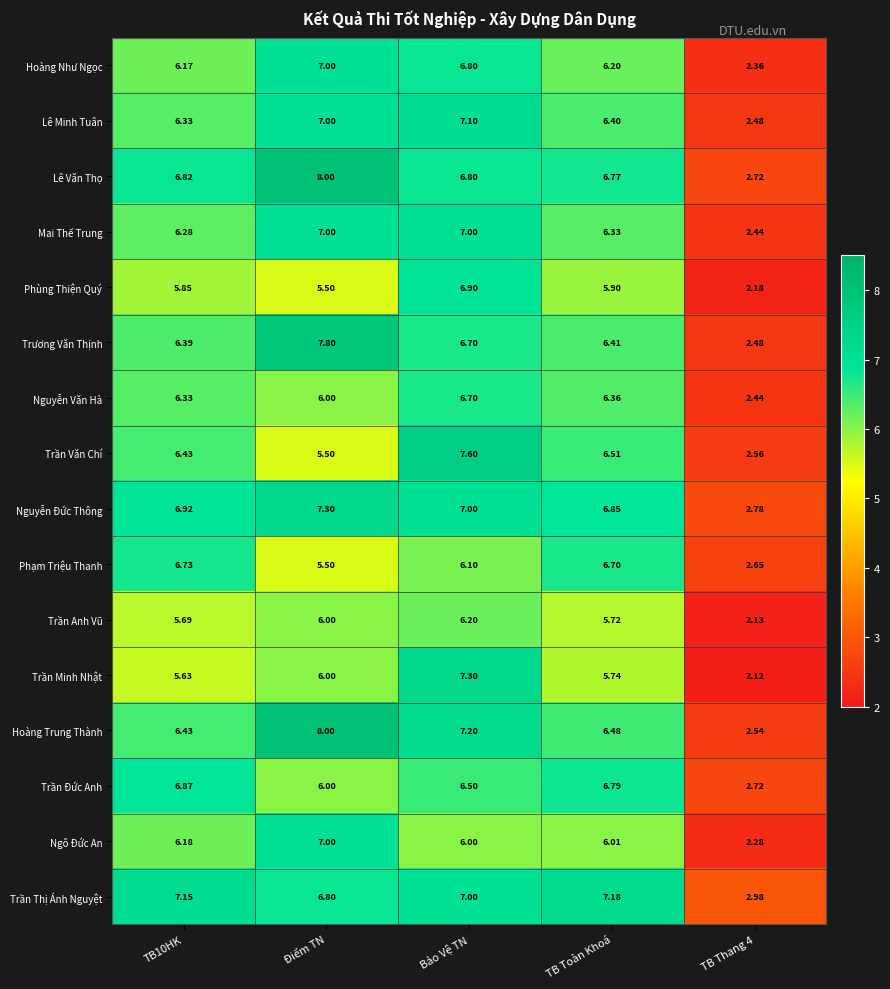

At which category is the sum across all series the highest?

Bảo Vệ TN